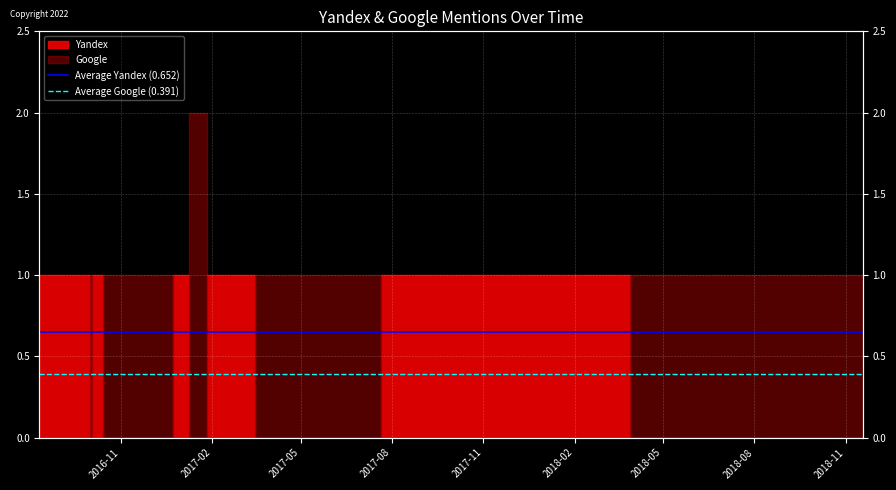

The value of Average Google (0.391) at 2016-11 is 0.1. True or false?

False